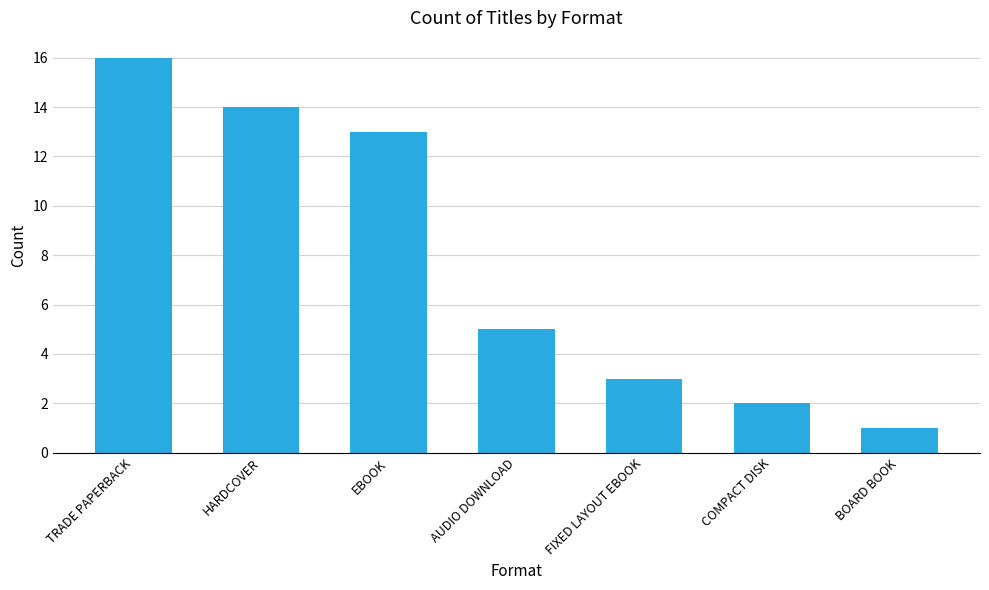

What is the average value?

8